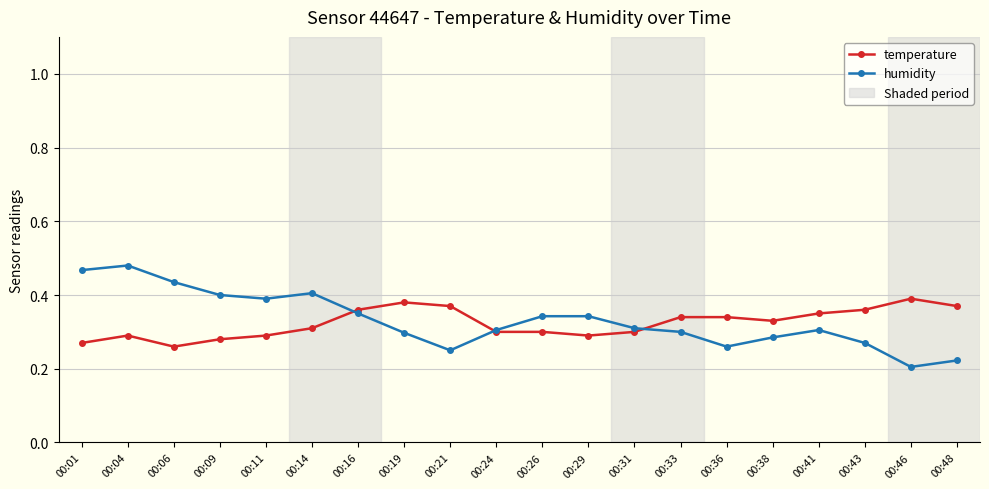

How many intersections are there between temperature and humidity?

3